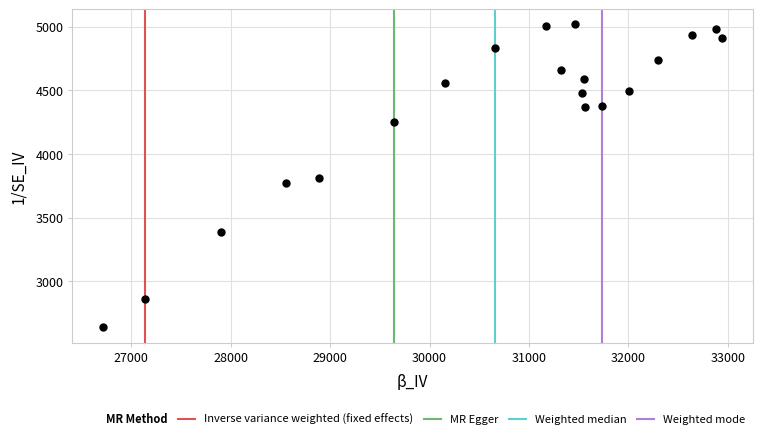

What is the range of Y values (max minus min)?

2377